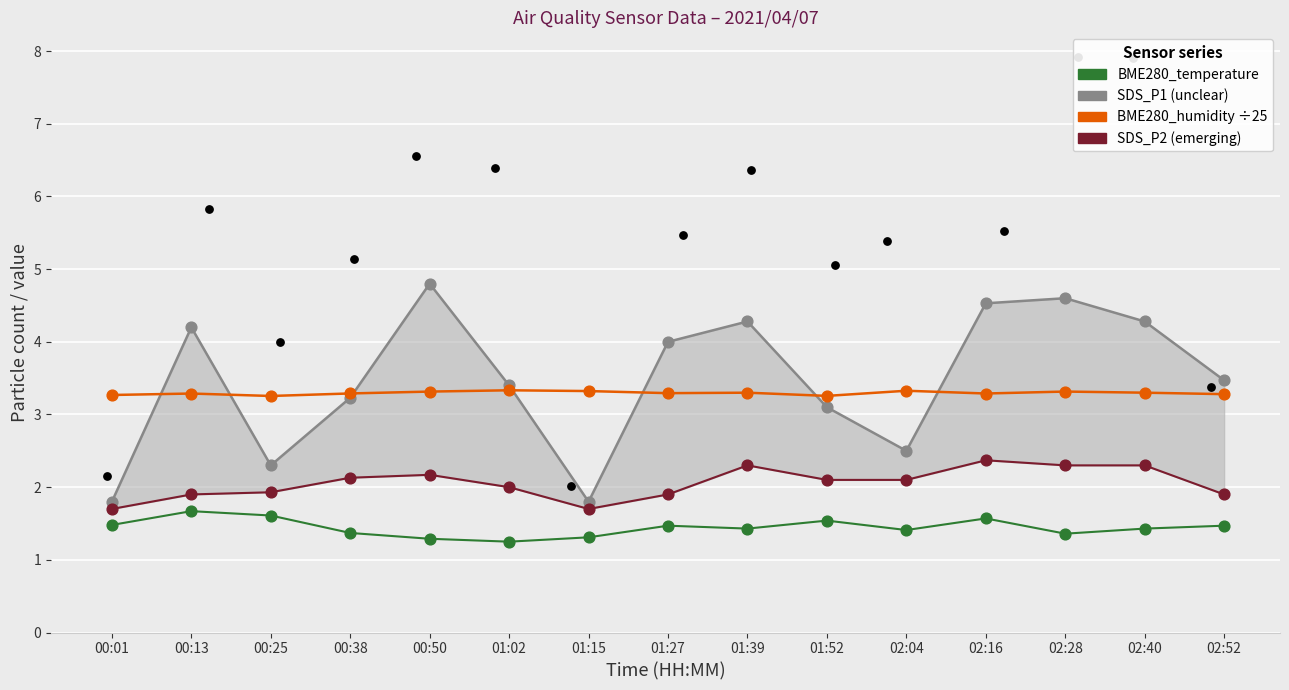

Which series contains the highest Y value?

SDS_P1